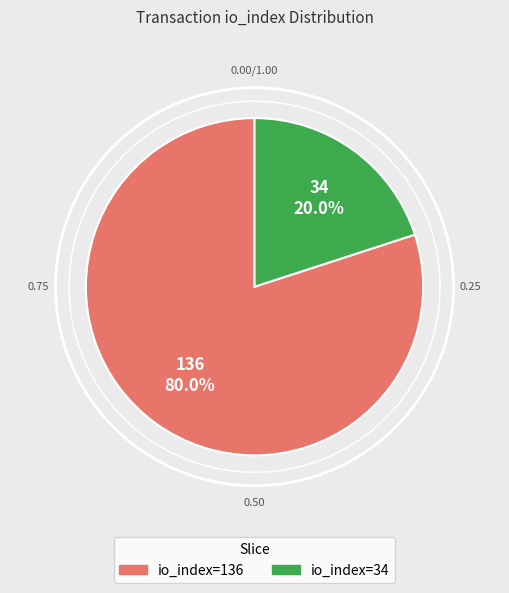

True or false: io_index=136 accounts for 80% of the total.

True